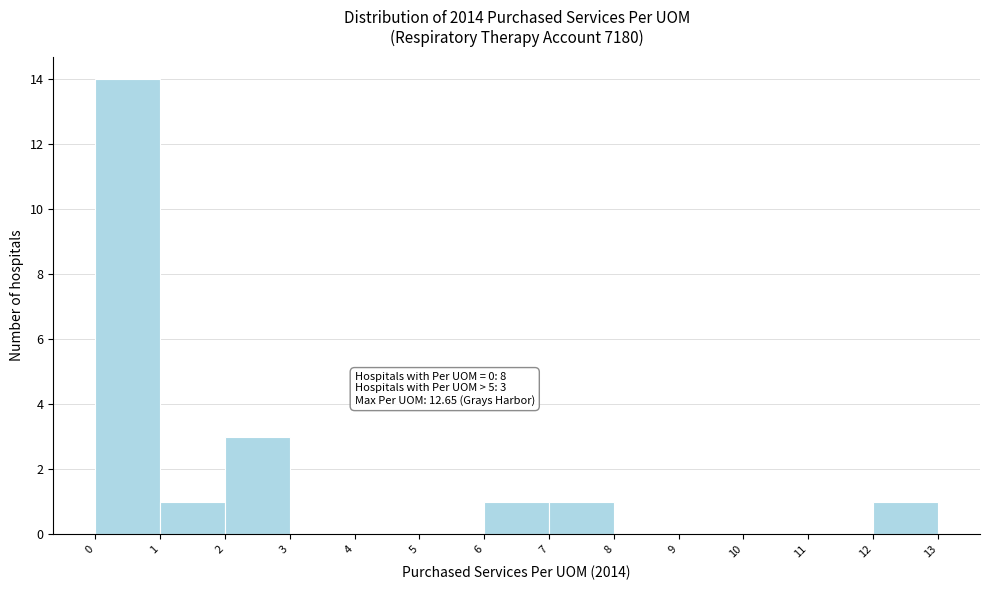

Which range on the x-axis has the tallest bar?

0 to 1